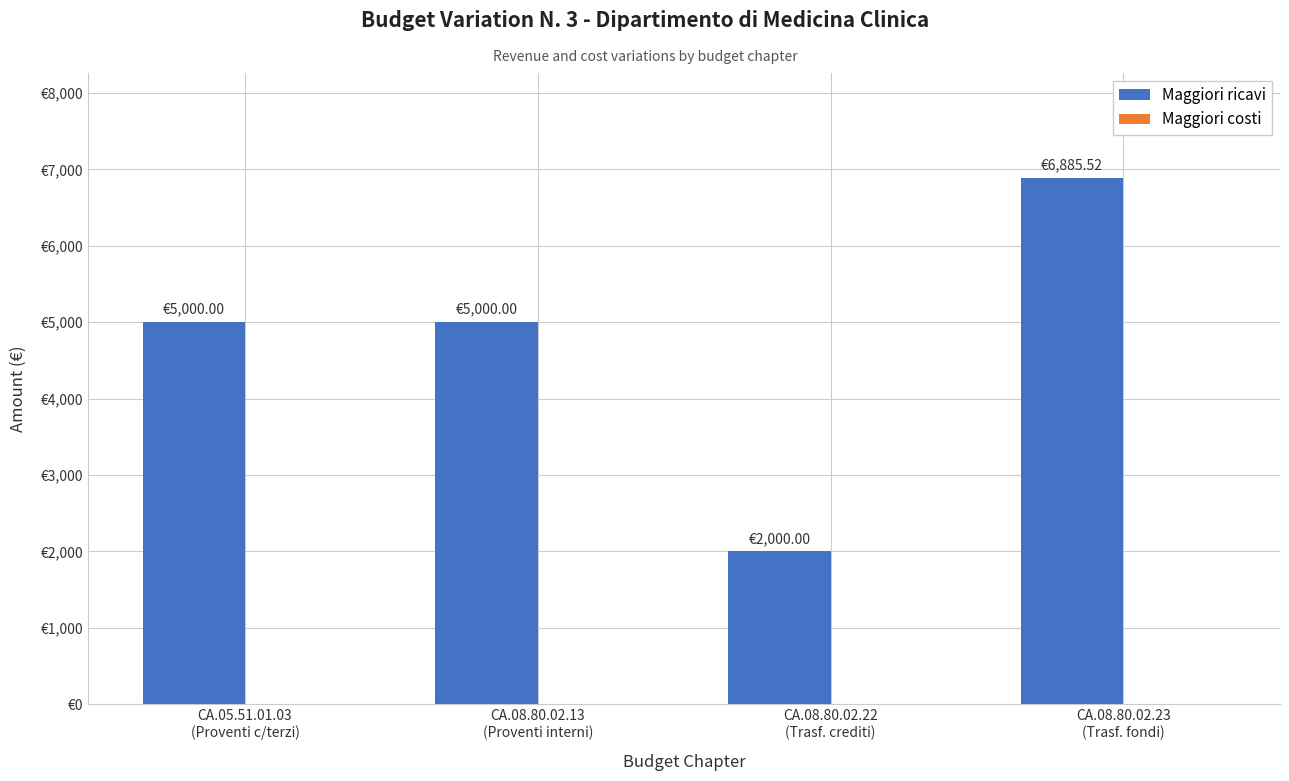

What position from the right is CA.05.51.01.03
(Proventi c/terzi)?

4